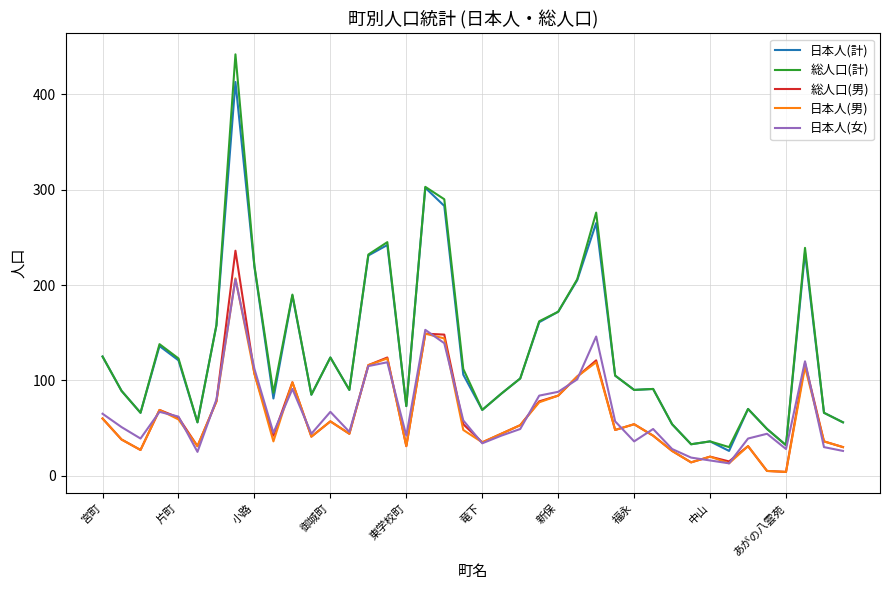

At how many categories does at least one series exceed 144?

13